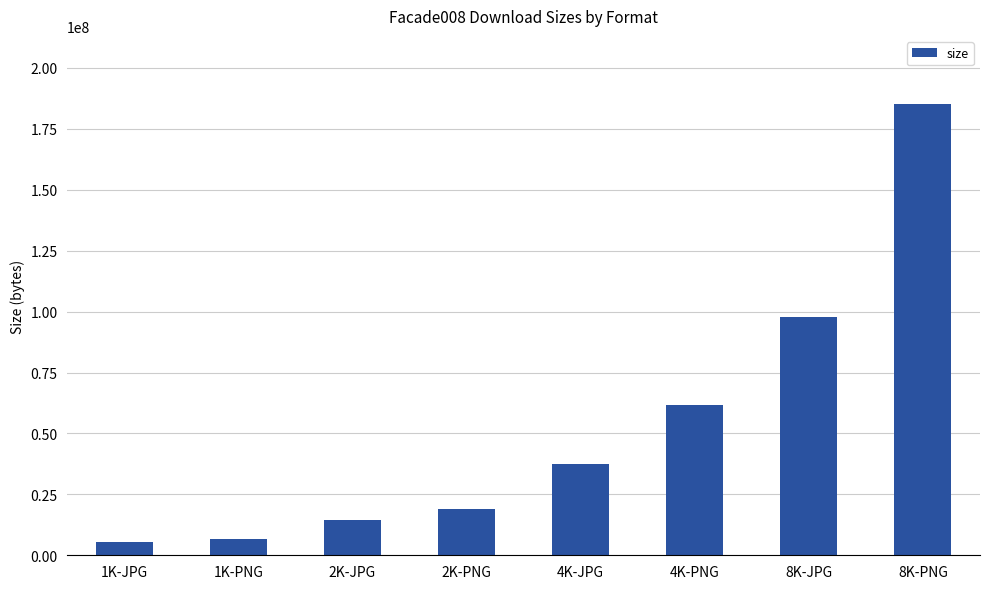

What value does the data have at 2K-PNG?

19114980